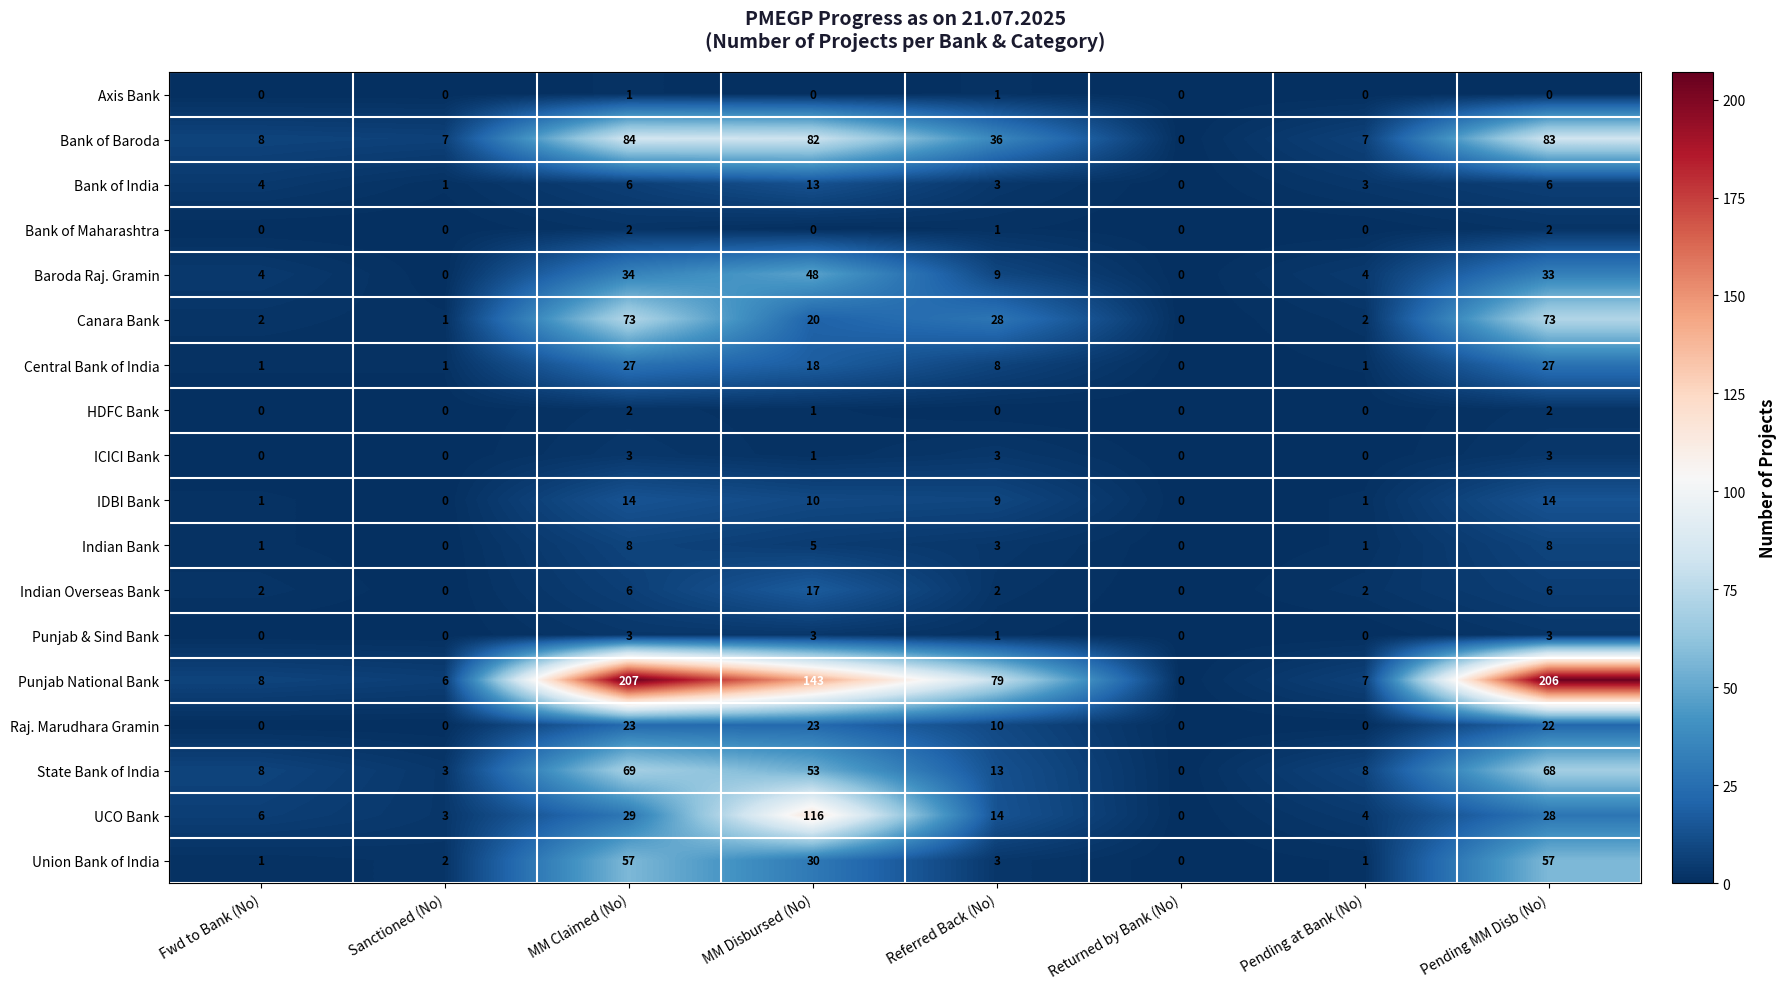

What is the average value of the IDBI Bank series?

6